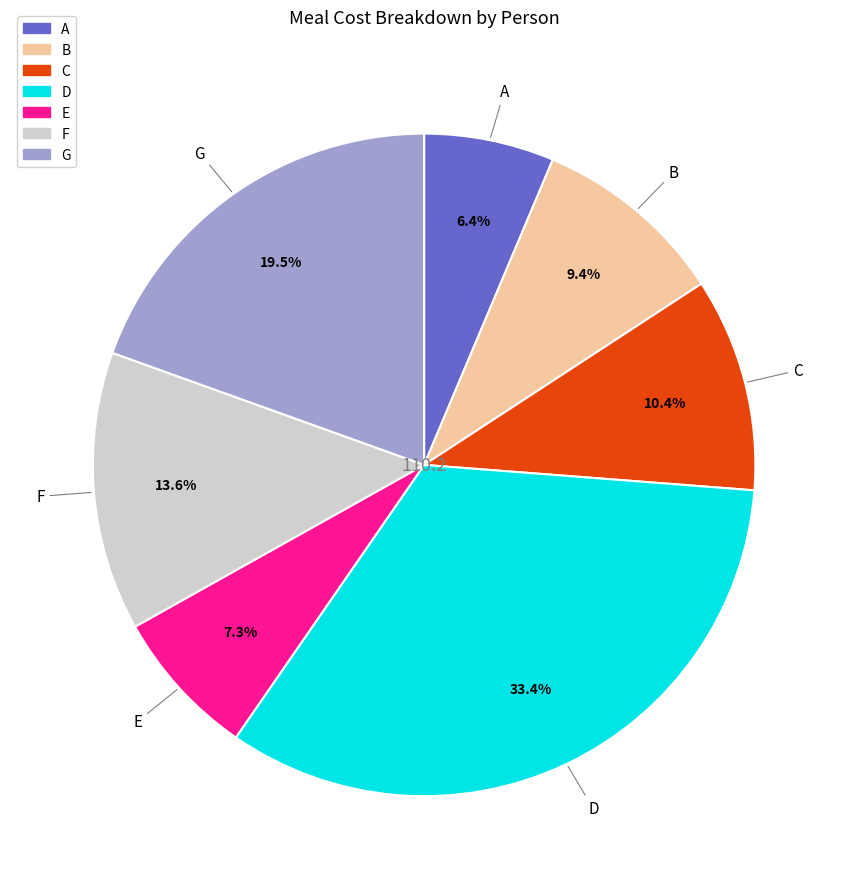

What is the ratio of the value at B to the value at E?

1.3